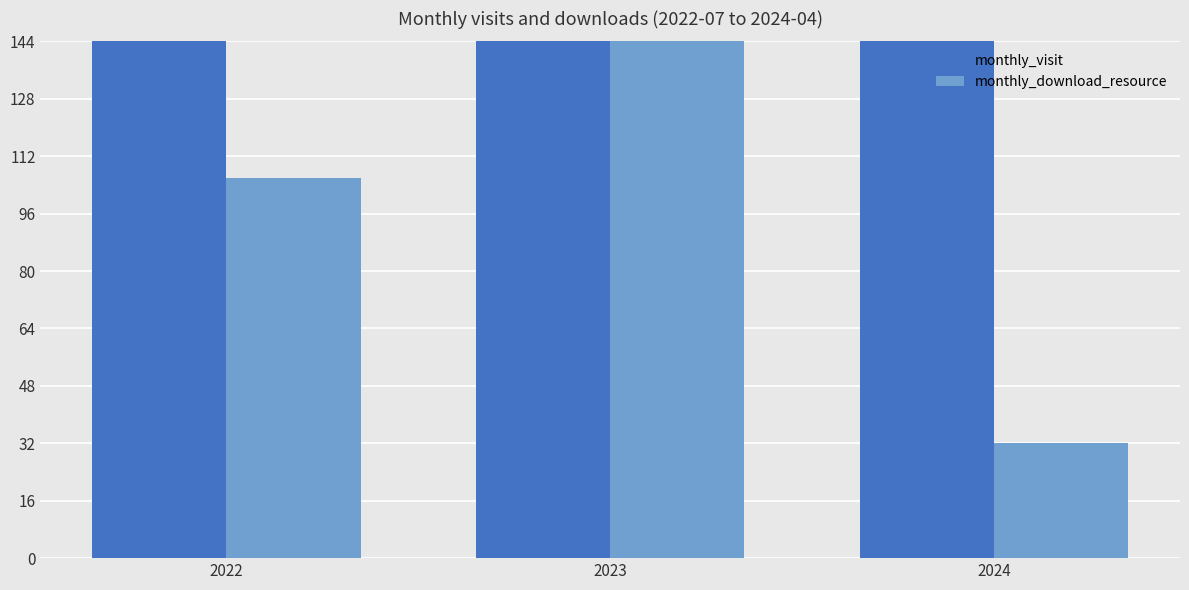

Which series has the largest total across all categories?

monthly_visit